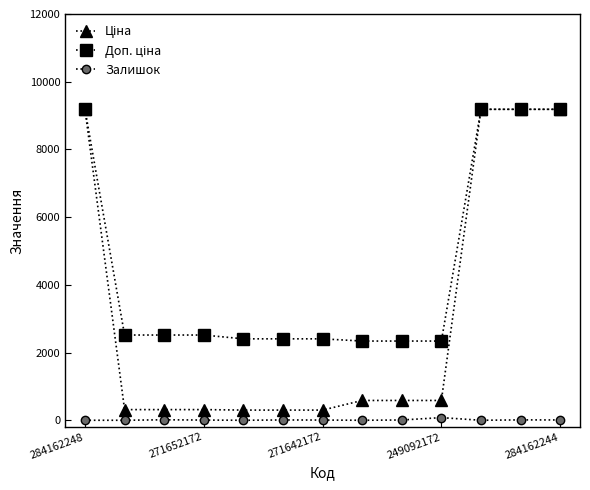

What is the maximum value shown in the chart?

9185.1